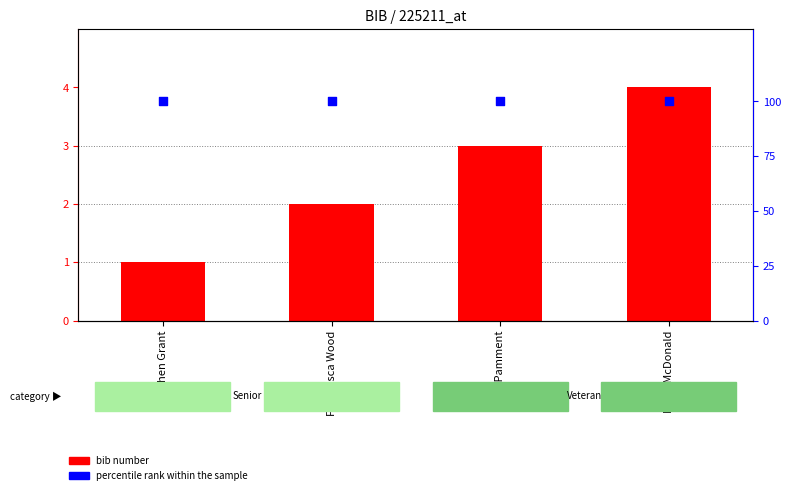

At which category is the sum across all series the highest?

Barry McDonald